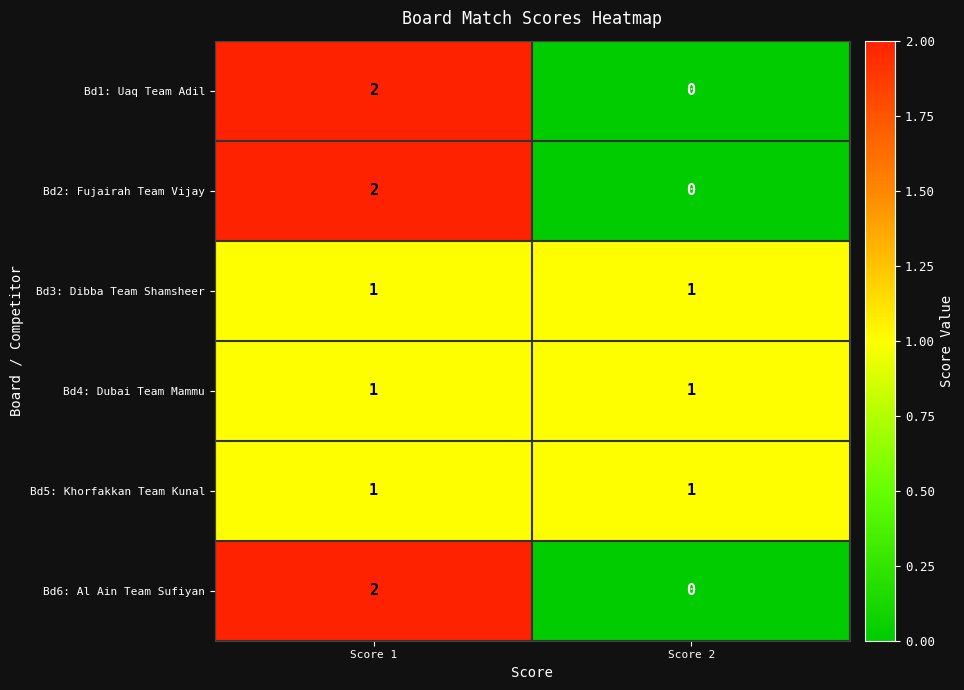

True or false: Bd2: Fujairah Team Vijay has a value of 1 at Score 2.

False